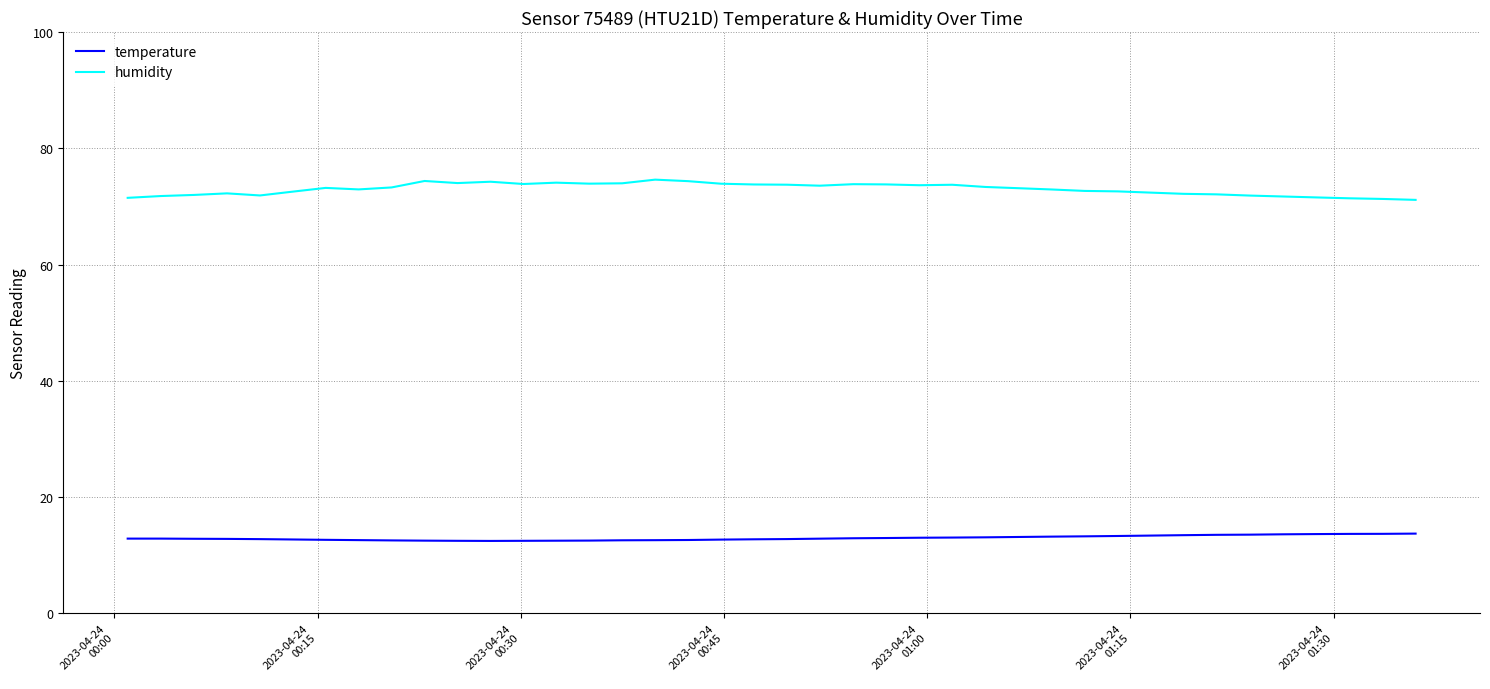

True or false: humidity and temperature cross at least once.

False